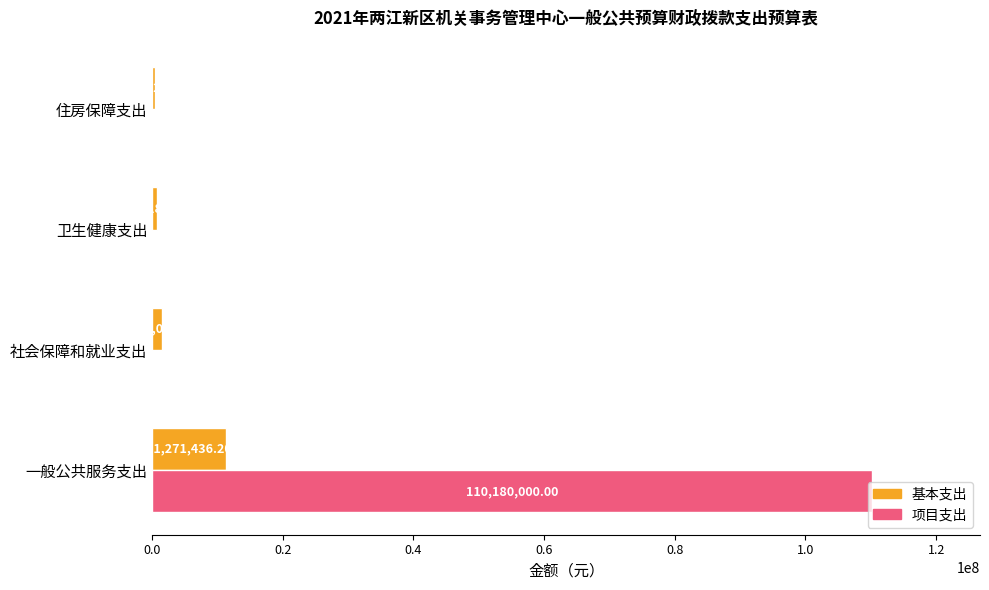

What is the sum of the 项目支出 values at 一般公共服务支出 and 卫生健康支出?

110180000.0